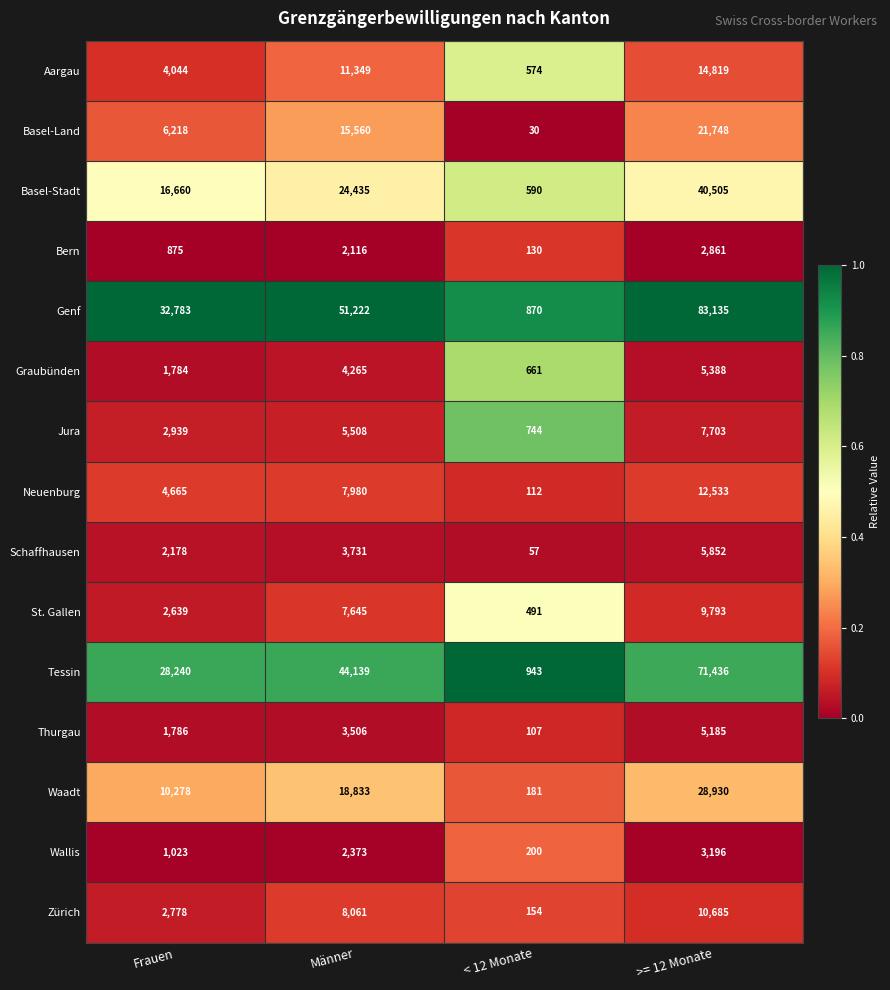

At which label is Neuenburg closest to 6322?

Frauen